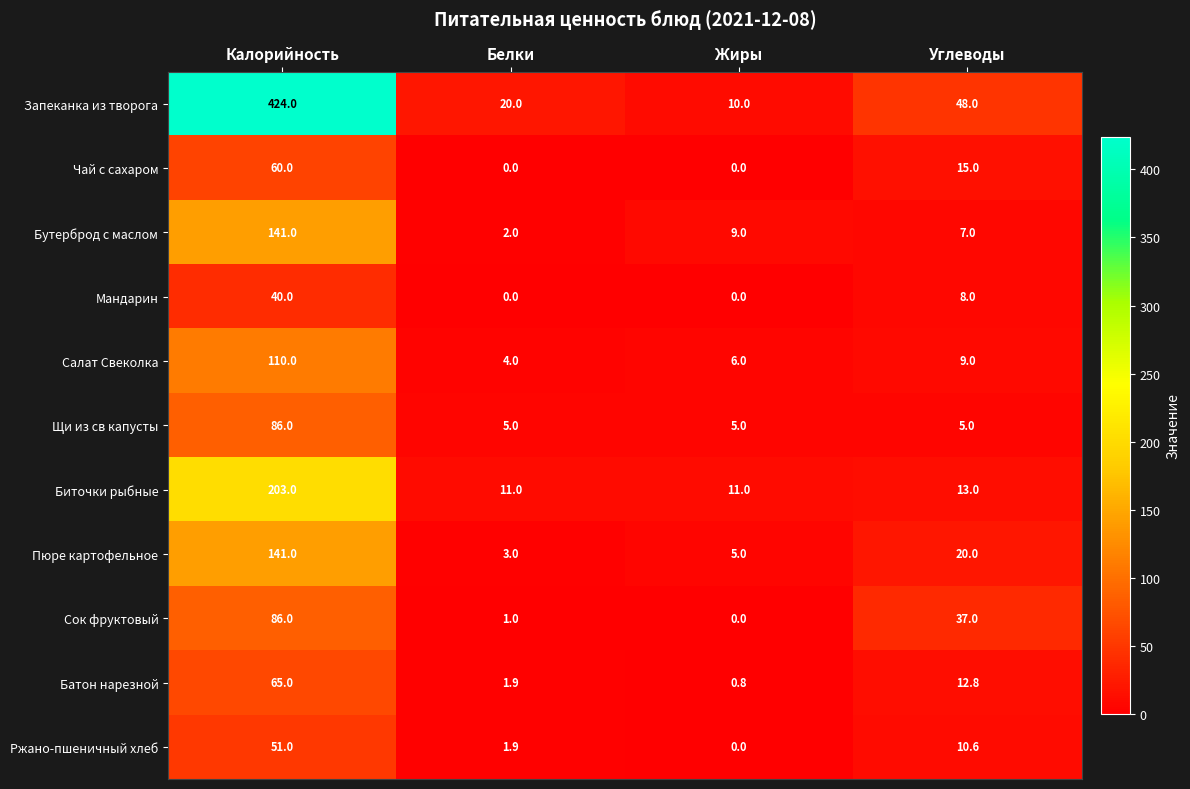

How many data points does each series have?

4